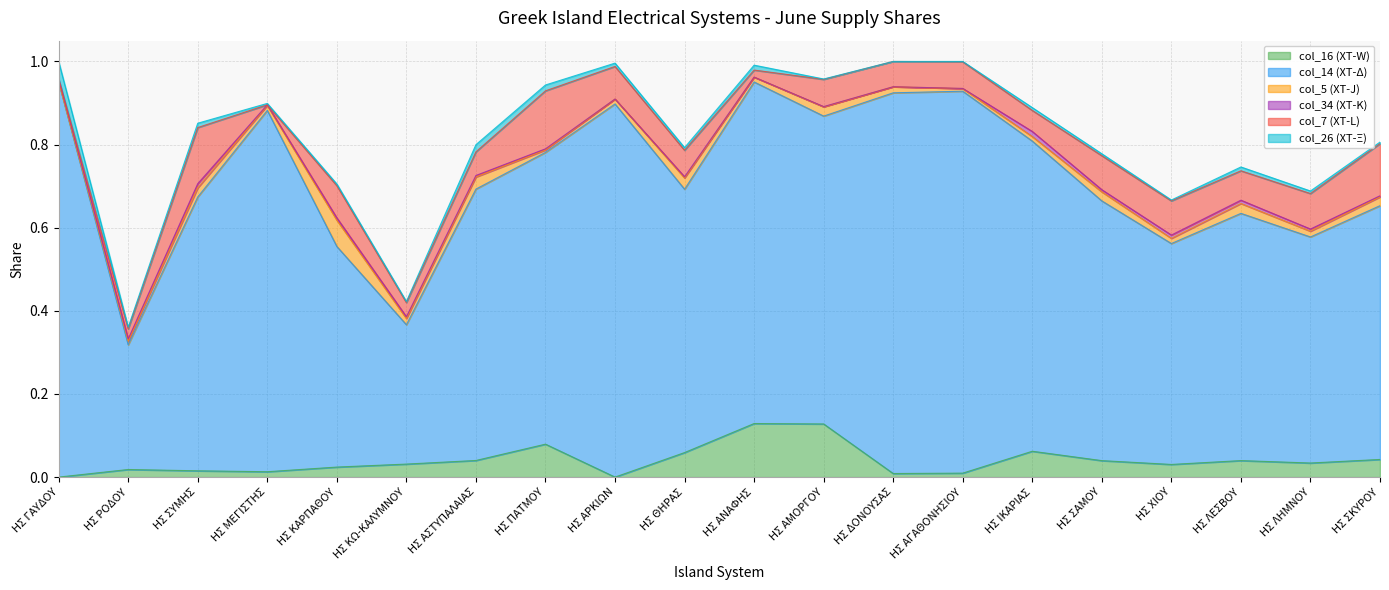

Reading left to right, list all the values displayed in this chart.

col_16 (ΧΤ-W): ΗΣ ΓΑΥΔΟΥ=0.0	ΗΣ ΡΟΔΟΥ=0.0	ΗΣ ΣΥΜΗΣ=0.0	ΗΣ ΜΕΓΙΣΤΗΣ=0.0	ΗΣ ΚΑΡΠΑΘΟΥ=0.0	ΗΣ ΚΩ-ΚΑΛΥΜΝΟΥ=0.0	ΗΣ ΑΣΤΥΠΑΛΑΙΑΣ=0.0	ΗΣ ΠΑΤΜΟΥ=0.1	ΗΣ ΑΡΚΙΩΝ=0.0	ΗΣ ΘΗΡΑΣ=0.1	ΗΣ ΑΝΑΦΗΣ=0.1	ΗΣ ΑΜΟΡΓΟΥ=0.1	ΗΣ ΔΟΝΟΥΣΑΣ=0.0	ΗΣ ΑΓΑΘΟΝΗΣΙΟΥ=0.0	ΗΣ ΙΚΑΡΙΑΣ=0.1	ΗΣ ΣΑΜΟΥ=0.0	ΗΣ ΧΙΟΥ=0.0	ΗΣ ΛΕΣΒΟΥ=0.0	ΗΣ ΛΗΜΝΟΥ=0.0	ΗΣ ΣΚΥΡΟΥ=0.0
col_14 (ΧΤ-Δ): ΗΣ ΓΑΥΔΟΥ=1.0	ΗΣ ΡΟΔΟΥ=0.3	ΗΣ ΣΥΜΗΣ=0.7	ΗΣ ΜΕΓΙΣΤΗΣ=0.9	ΗΣ ΚΑΡΠΑΘΟΥ=0.5	ΗΣ ΚΩ-ΚΑΛΥΜΝΟΥ=0.3	ΗΣ ΑΣΤΥΠΑΛΑΙΑΣ=0.7	ΗΣ ΠΑΤΜΟΥ=0.7	ΗΣ ΑΡΚΙΩΝ=0.9	ΗΣ ΘΗΡΑΣ=0.6	ΗΣ ΑΝΑΦΗΣ=0.8	ΗΣ ΑΜΟΡΓΟΥ=0.7	ΗΣ ΔΟΝΟΥΣΑΣ=0.9	ΗΣ ΑΓΑΘΟΝΗΣΙΟΥ=0.9	ΗΣ ΙΚΑΡΙΑΣ=0.7	ΗΣ ΣΑΜΟΥ=0.6	ΗΣ ΧΙΟΥ=0.5	ΗΣ ΛΕΣΒΟΥ=0.6	ΗΣ ΛΗΜΝΟΥ=0.5	ΗΣ ΣΚΥΡΟΥ=0.6
col_5 (ΧΤ-J): ΗΣ ΓΑΥΔΟΥ=0.0	ΗΣ ΡΟΔΟΥ=0.0	ΗΣ ΣΥΜΗΣ=0.0	ΗΣ ΜΕΓΙΣΤΗΣ=0.0	ΗΣ ΚΑΡΠΑΘΟΥ=0.1	ΗΣ ΚΩ-ΚΑΛΥΜΝΟΥ=0.0	ΗΣ ΑΣΤΥΠΑΛΑΙΑΣ=0.0	ΗΣ ΠΑΤΜΟΥ=0.0	ΗΣ ΑΡΚΙΩΝ=0.0	ΗΣ ΘΗΡΑΣ=0.0	ΗΣ ΑΝΑΦΗΣ=0.0	ΗΣ ΑΜΟΡΓΟΥ=0.0	ΗΣ ΔΟΝΟΥΣΑΣ=0.0	ΗΣ ΑΓΑΘΟΝΗΣΙΟΥ=0.0	ΗΣ ΙΚΑΡΙΑΣ=0.0	ΗΣ ΣΑΜΟΥ=0.0	ΗΣ ΧΙΟΥ=0.0	ΗΣ ΛΕΣΒΟΥ=0.0	ΗΣ ΛΗΜΝΟΥ=0.0	ΗΣ ΣΚΥΡΟΥ=0.0
col_34 (ΧΤ-Κ): ΗΣ ΓΑΥΔΟΥ=0.0	ΗΣ ΡΟΔΟΥ=0.0	ΗΣ ΣΥΜΗΣ=0.0	ΗΣ ΜΕΓΙΣΤΗΣ=0.0	ΗΣ ΚΑΡΠΑΘΟΥ=0.0	ΗΣ ΚΩ-ΚΑΛΥΜΝΟΥ=0.0	ΗΣ ΑΣΤΥΠΑΛΑΙΑΣ=0.0	ΗΣ ΠΑΤΜΟΥ=0.0	ΗΣ ΑΡΚΙΩΝ=0.0	ΗΣ ΘΗΡΑΣ=0.0	ΗΣ ΑΝΑΦΗΣ=0.0	ΗΣ ΑΜΟΡΓΟΥ=0.0	ΗΣ ΔΟΝΟΥΣΑΣ=0.0	ΗΣ ΑΓΑΘΟΝΗΣΙΟΥ=0.0	ΗΣ ΙΚΑΡΙΑΣ=0.0	ΗΣ ΣΑΜΟΥ=0.0	ΗΣ ΧΙΟΥ=0.0	ΗΣ ΛΕΣΒΟΥ=0.0	ΗΣ ΛΗΜΝΟΥ=0.0	ΗΣ ΣΚΥΡΟΥ=0.0
col_7 (ΧΤ-L): ΗΣ ΓΑΥΔΟΥ=0.0	ΗΣ ΡΟΔΟΥ=0.0	ΗΣ ΣΥΜΗΣ=0.1	ΗΣ ΜΕΓΙΣΤΗΣ=0.0	ΗΣ ΚΑΡΠΑΘΟΥ=0.1	ΗΣ ΚΩ-ΚΑΛΥΜΝΟΥ=0.0	ΗΣ ΑΣΤΥΠΑΛΑΙΑΣ=0.1	ΗΣ ΠΑΤΜΟΥ=0.1	ΗΣ ΑΡΚΙΩΝ=0.1	ΗΣ ΘΗΡΑΣ=0.1	ΗΣ ΑΝΑΦΗΣ=0.0	ΗΣ ΑΜΟΡΓΟΥ=0.1	ΗΣ ΔΟΝΟΥΣΑΣ=0.1	ΗΣ ΑΓΑΘΟΝΗΣΙΟΥ=0.1	ΗΣ ΙΚΑΡΙΑΣ=0.1	ΗΣ ΣΑΜΟΥ=0.1	ΗΣ ΧΙΟΥ=0.1	ΗΣ ΛΕΣΒΟΥ=0.1	ΗΣ ΛΗΜΝΟΥ=0.1	ΗΣ ΣΚΥΡΟΥ=0.1
col_26 (ΧΤ-Ξ): ΗΣ ΓΑΥΔΟΥ=0.0	ΗΣ ΡΟΔΟΥ=0.0	ΗΣ ΣΥΜΗΣ=0.0	ΗΣ ΜΕΓΙΣΤΗΣ=0.0	ΗΣ ΚΑΡΠΑΘΟΥ=0.0	ΗΣ ΚΩ-ΚΑΛΥΜΝΟΥ=0.0	ΗΣ ΑΣΤΥΠΑΛΑΙΑΣ=0.0	ΗΣ ΠΑΤΜΟΥ=0.0	ΗΣ ΑΡΚΙΩΝ=0.0	ΗΣ ΘΗΡΑΣ=0.0	ΗΣ ΑΝΑΦΗΣ=0.0	ΗΣ ΑΜΟΡΓΟΥ=0.0	ΗΣ ΔΟΝΟΥΣΑΣ=0.0	ΗΣ ΑΓΑΘΟΝΗΣΙΟΥ=0.0	ΗΣ ΙΚΑΡΙΑΣ=0.0	ΗΣ ΣΑΜΟΥ=0.0	ΗΣ ΧΙΟΥ=0.0	ΗΣ ΛΕΣΒΟΥ=0.0	ΗΣ ΛΗΜΝΟΥ=0.0	ΗΣ ΣΚΥΡΟΥ=0.0